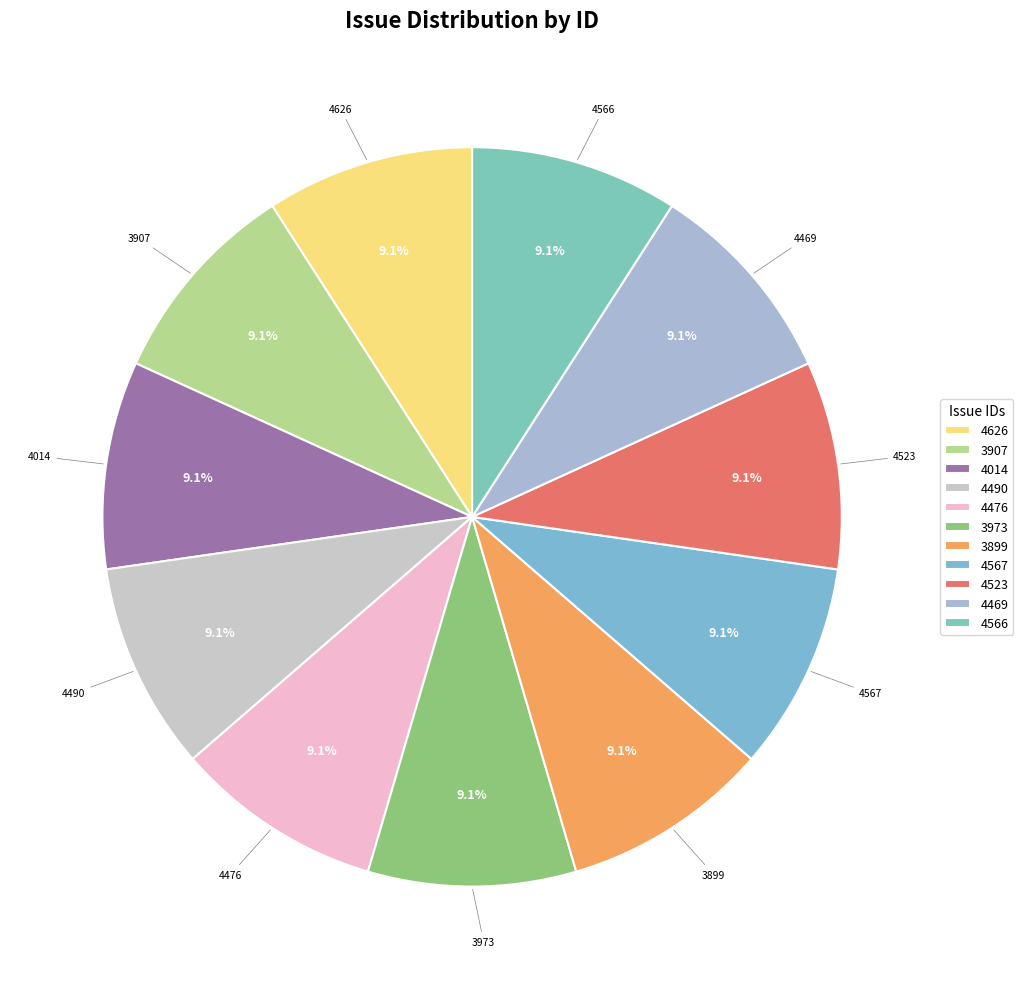

Is there any slice that represents more than half of the pie?

No